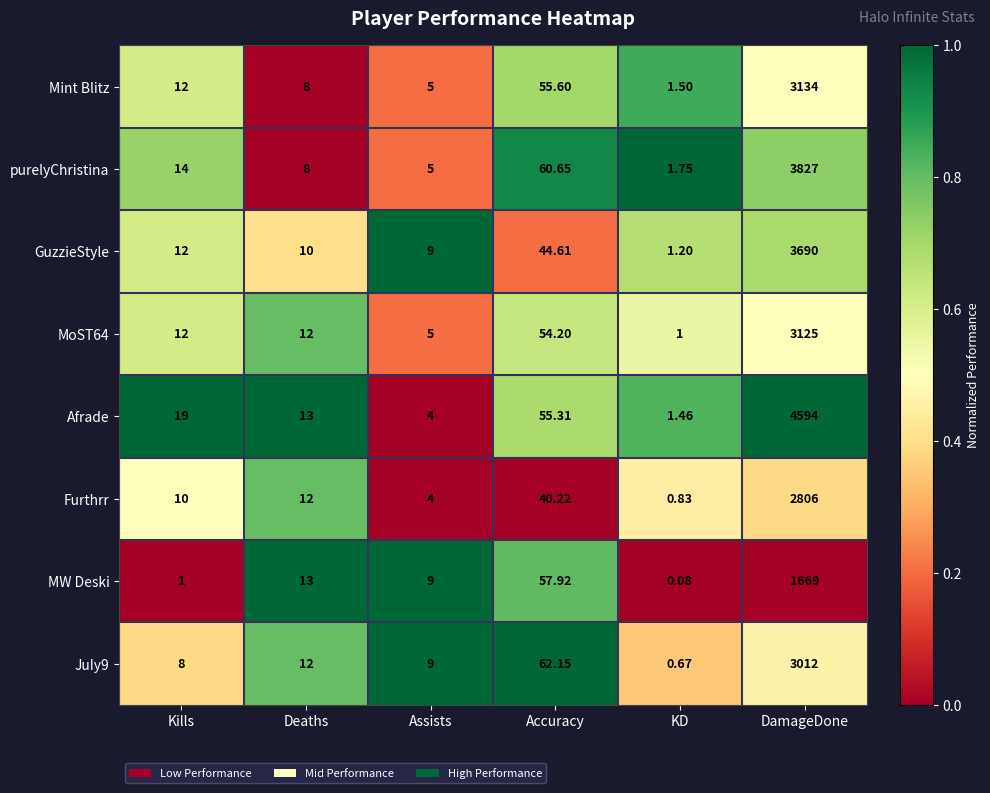

What is the total value across all series at Assists?

50.0